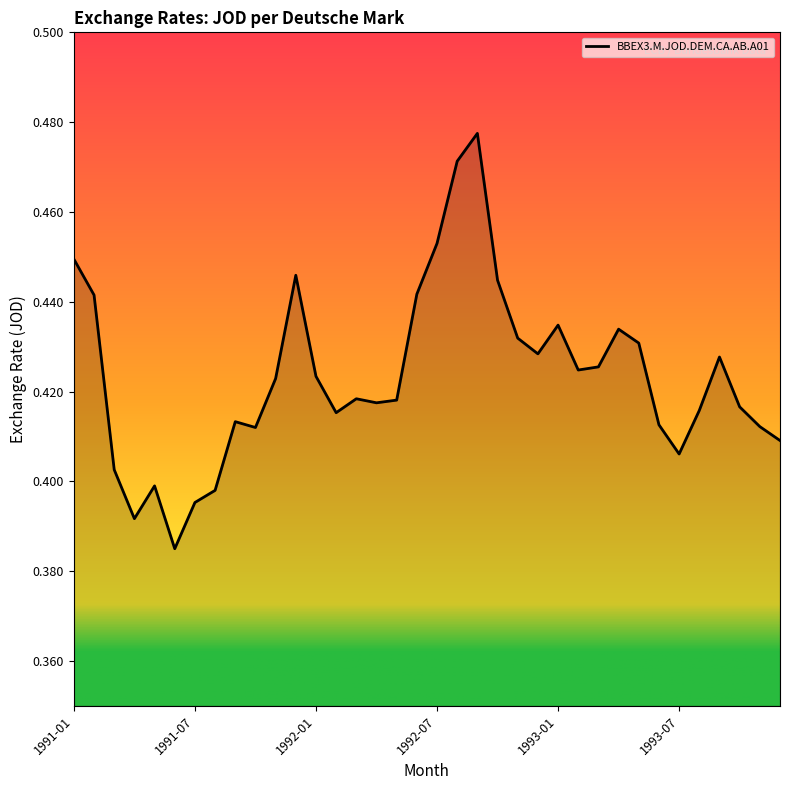

What is the sum of all values?

15.2